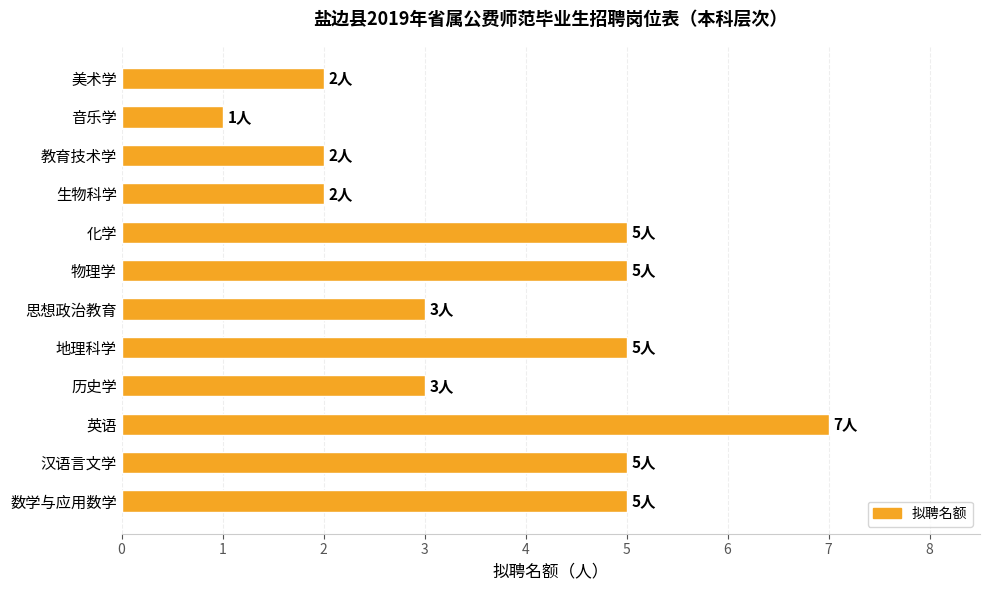

Reading top to bottom, what are all the values shown in this chart?

美术学=2	音乐学=1	教育技术学=2	生物科学=2	化学=5	物理学=5	思想政治教育=3	地理科学=5	历史学=3	英语=7	汉语言文学=5	数学与应用数学=5